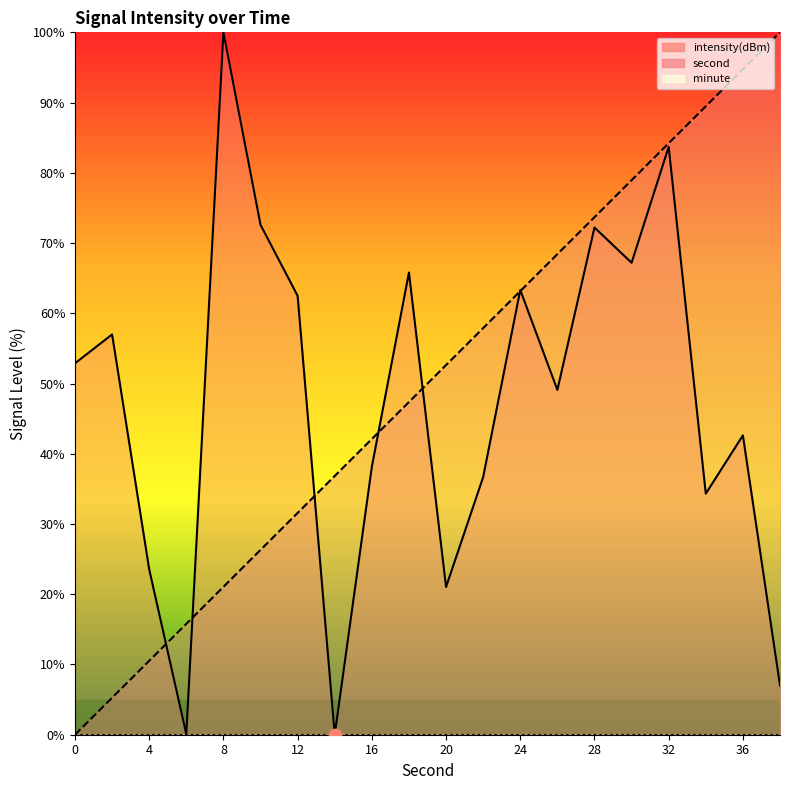

Which series contains the highest Y value?

second